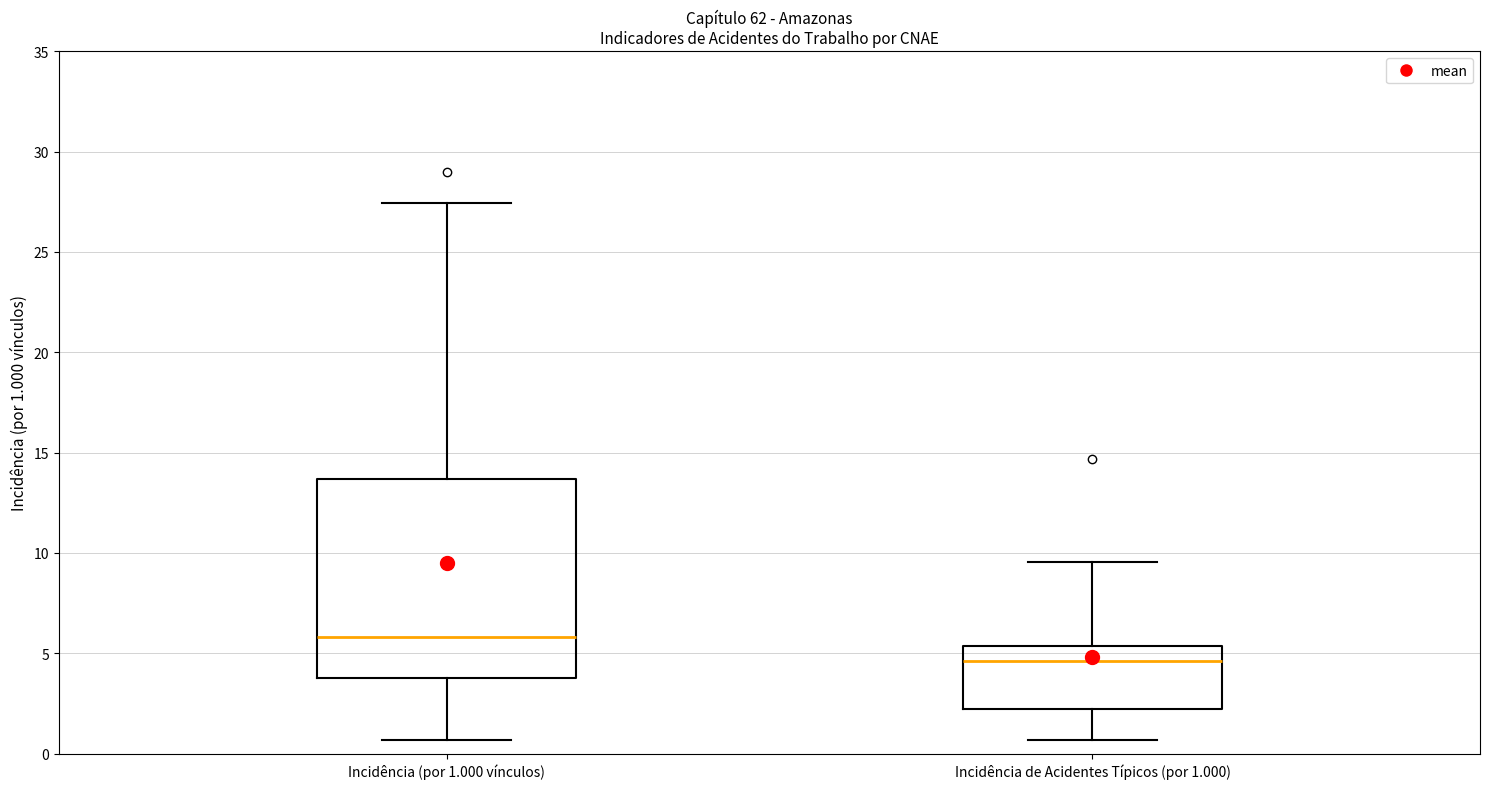

Where does the upper whisker of the box for Incidência de Acidentes Típicos (por 1.000) end on the y-axis? The values are not printed on the chart, so give them approximately, as read against the axis.

9.5